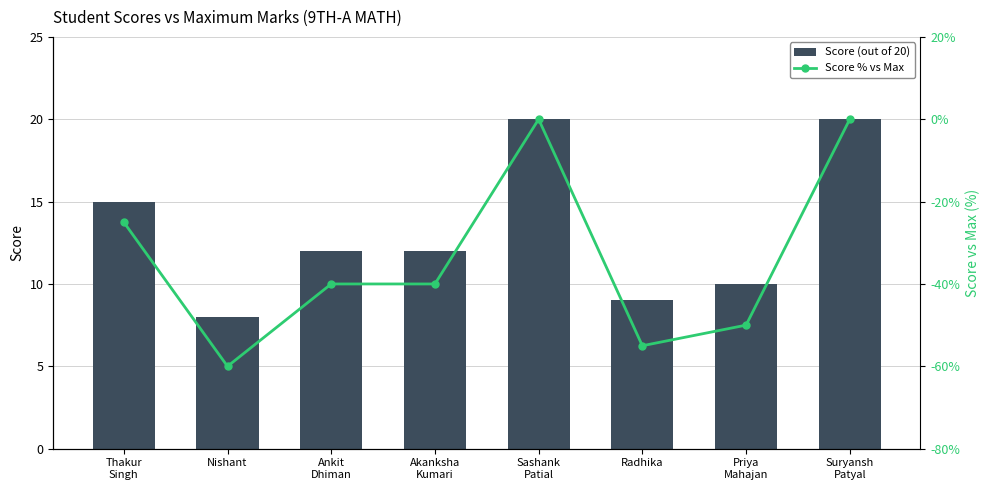

What position from the left is Akanksha
Kumari?

4